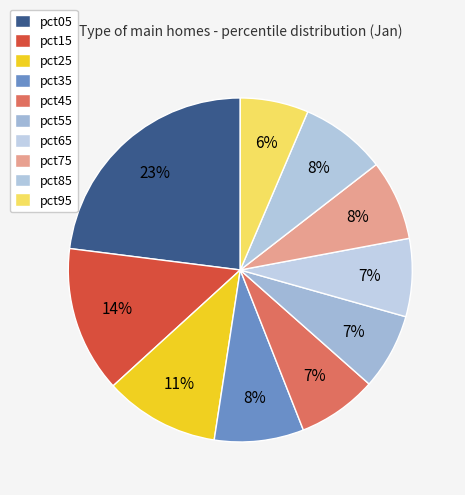

How many segments does this pie chart have?

10